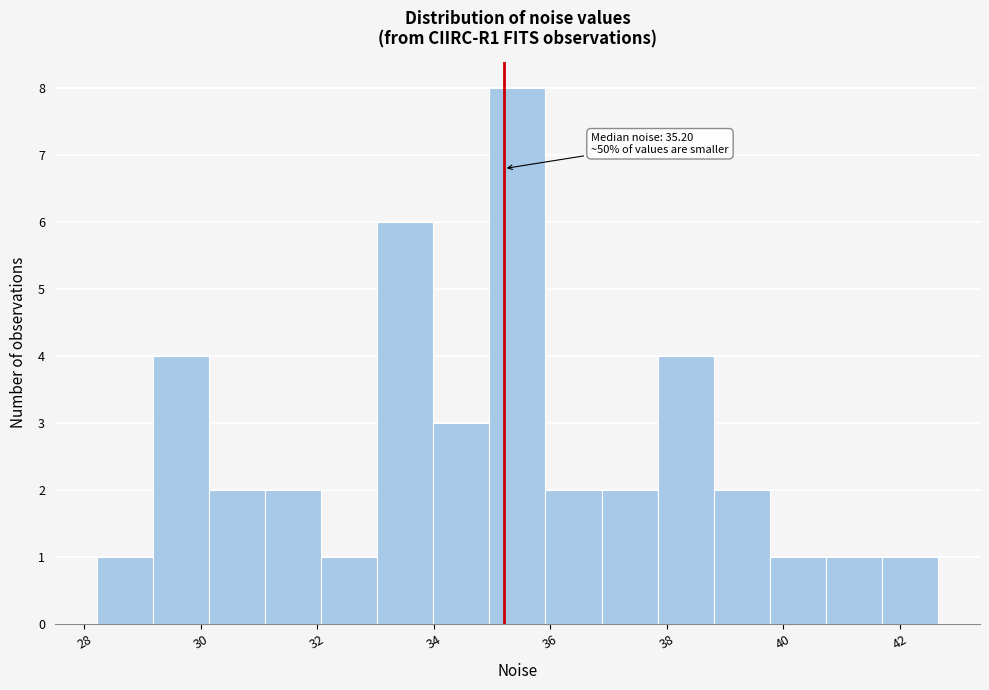

Which range on the x-axis has the tallest bar?

35.0 to 36.0